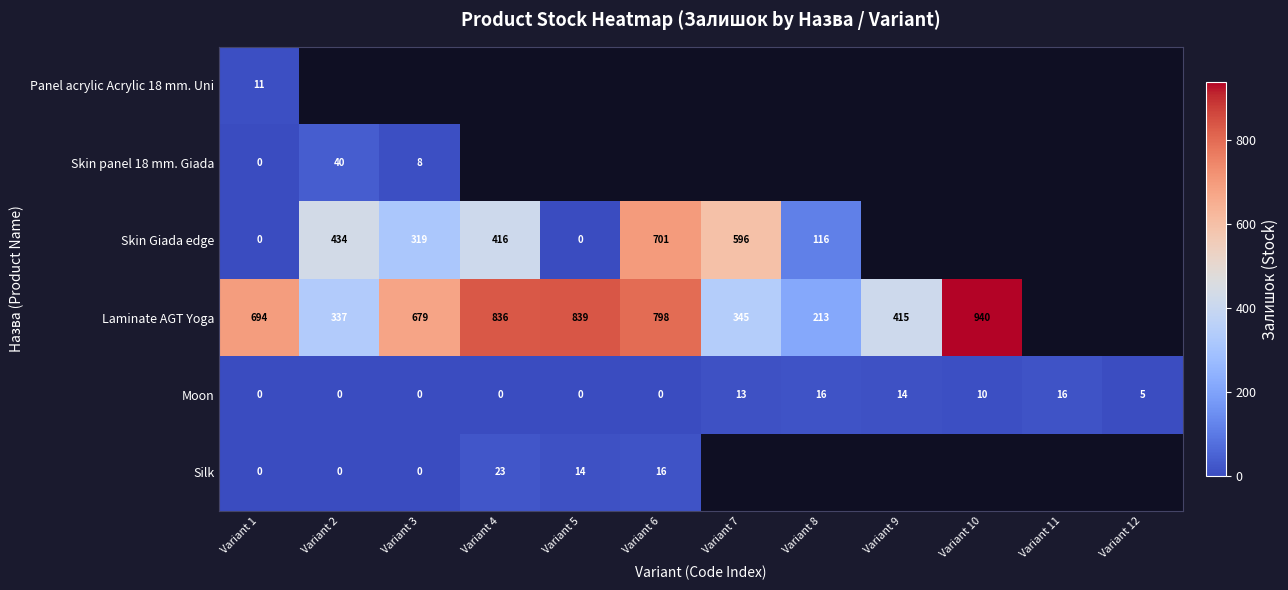

Between Variant 7 and Variant 10, which is larger?

Variant 10